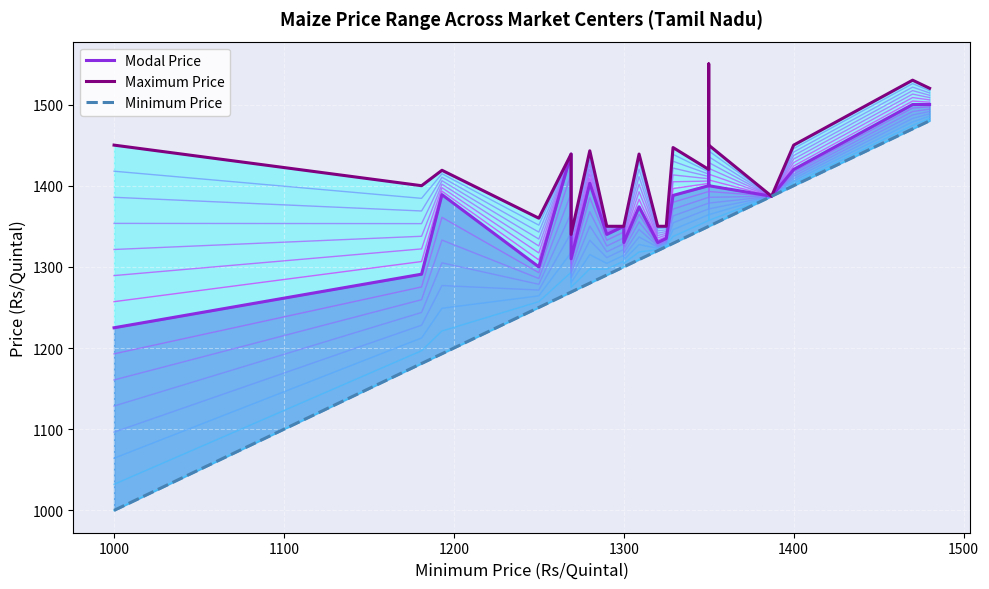

What are all the series names shown in the legend?

Modal Price, Maximum Price, Minimum Price